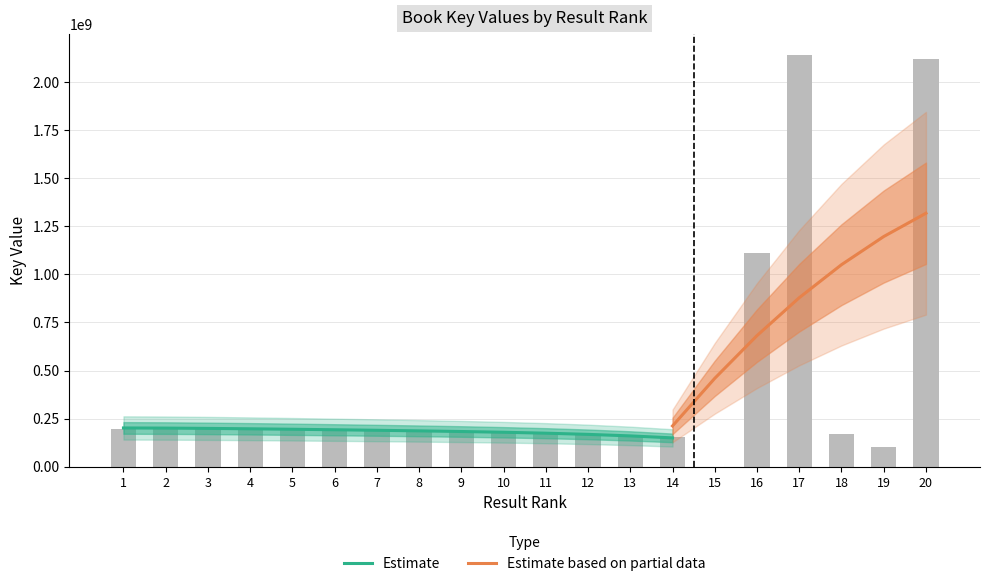

Which category has the highest value across all series?

17